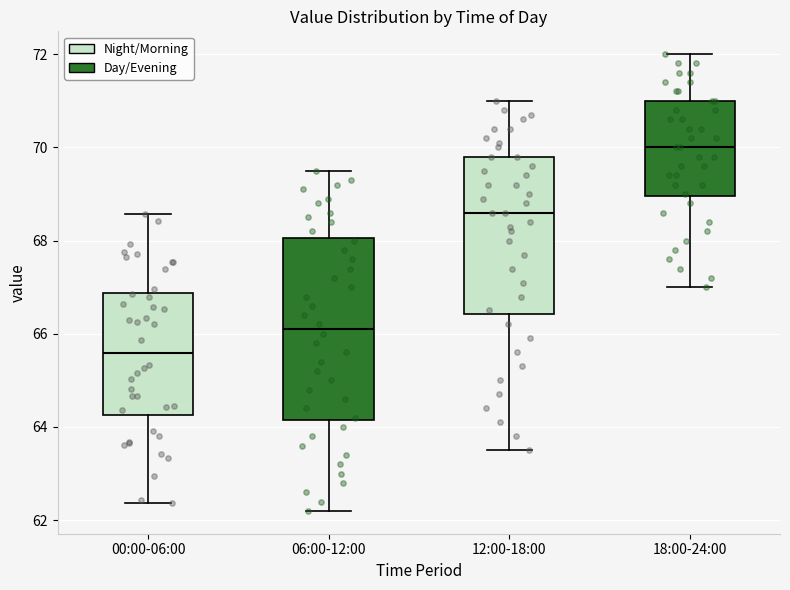

Where does the median line of the box for 18:00-24:00 sit on the y-axis? The values are not printed on the chart, so give them approximately, as read against the axis.

70.0